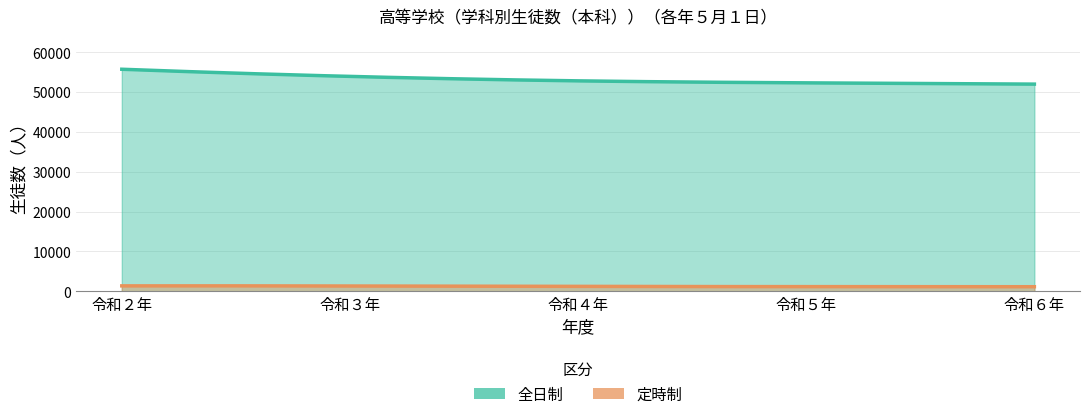

What is the difference between the 全日制 values at 令和６年 and 令和３年?

1934